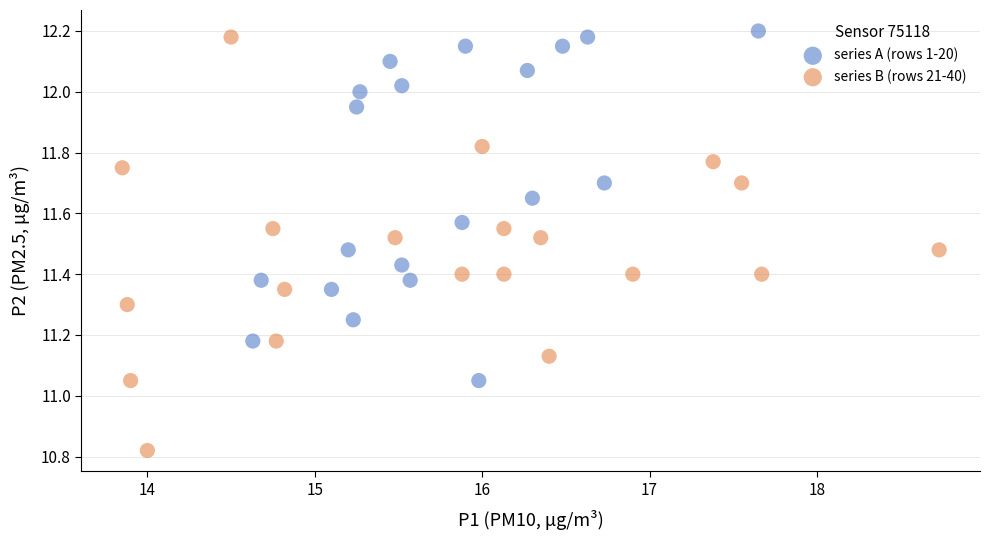

Which series reaches the minimum Y coordinate?

series B (rows 21-40)